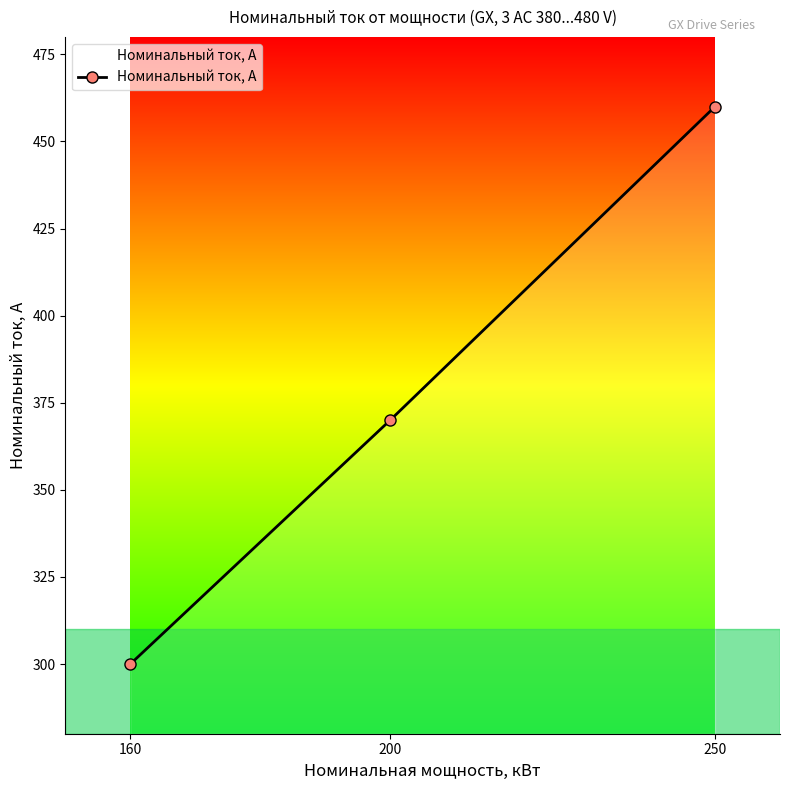

At which category does the chart reach its minimum across all series?

160